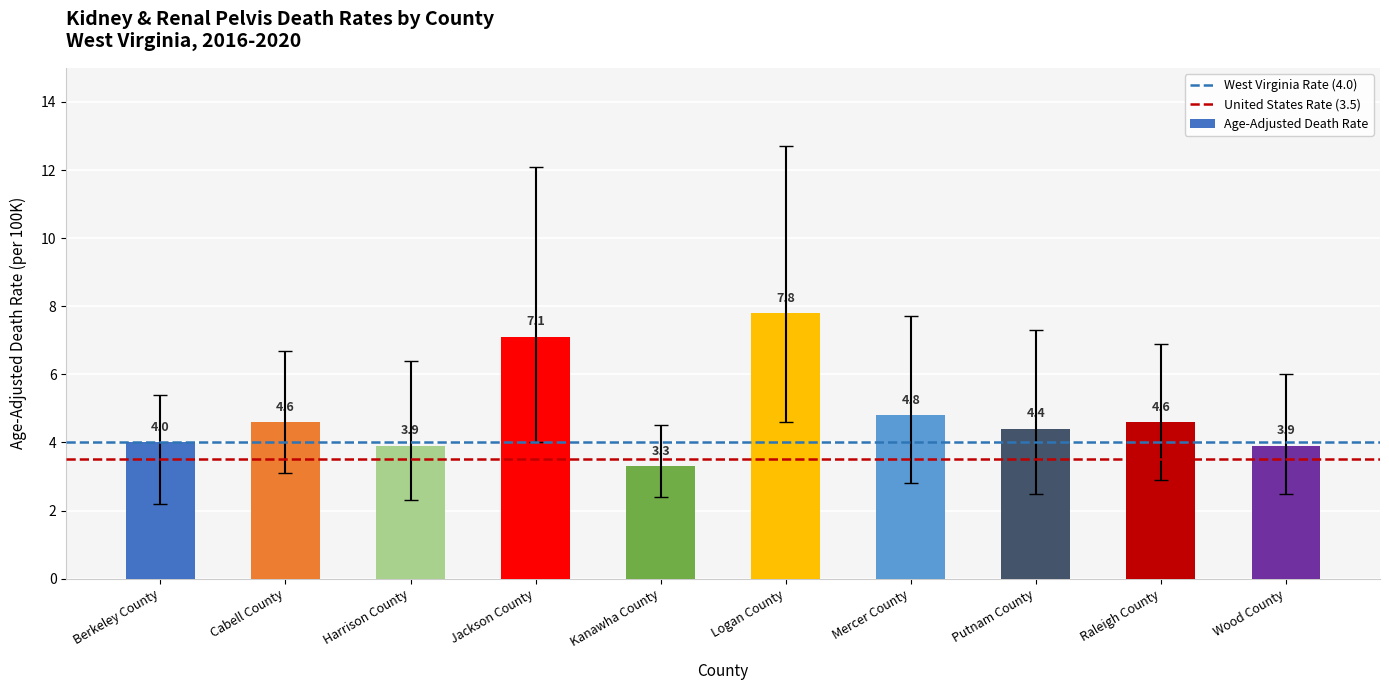

What is the label of the 1st bar from the right?

Wood County